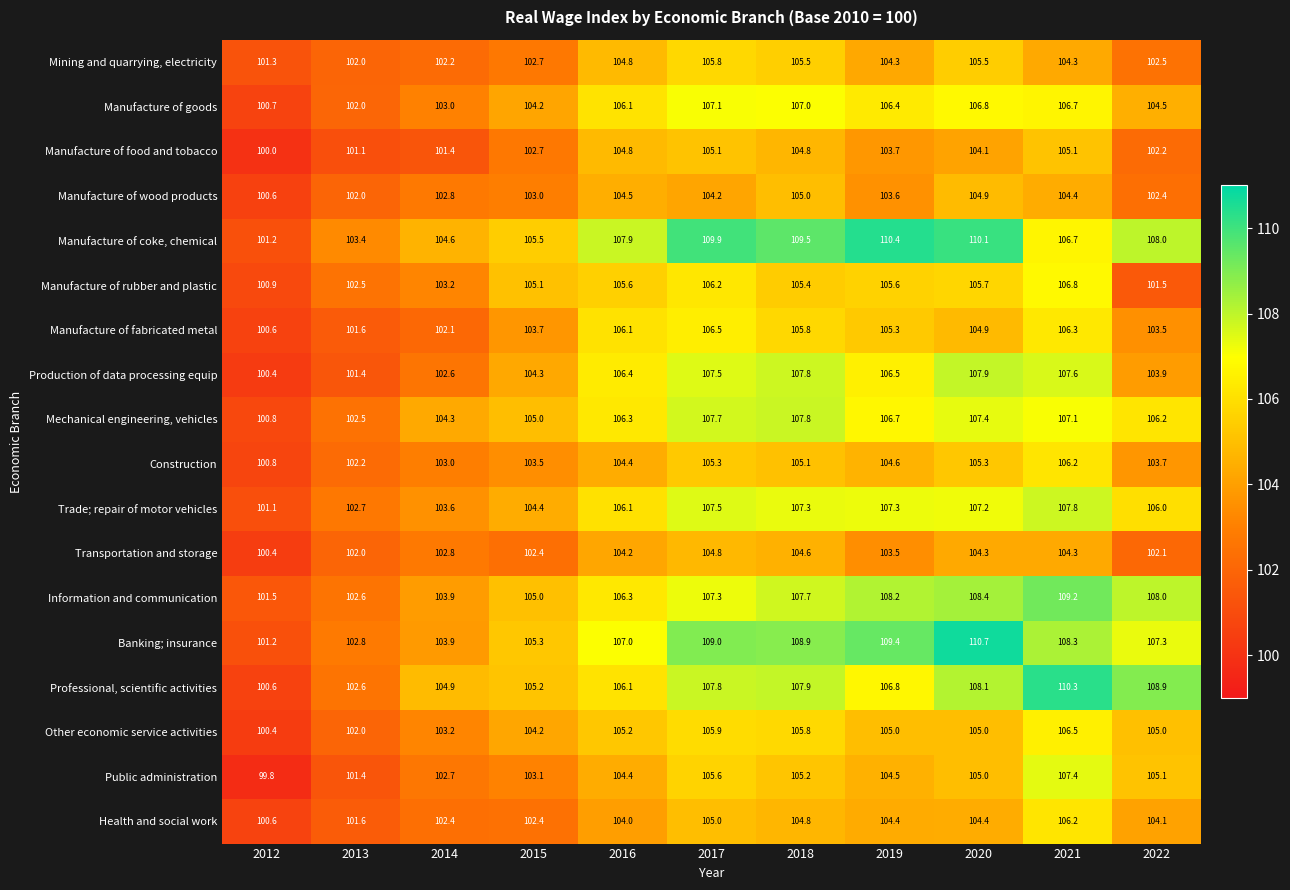

How many data points does each series have?

11